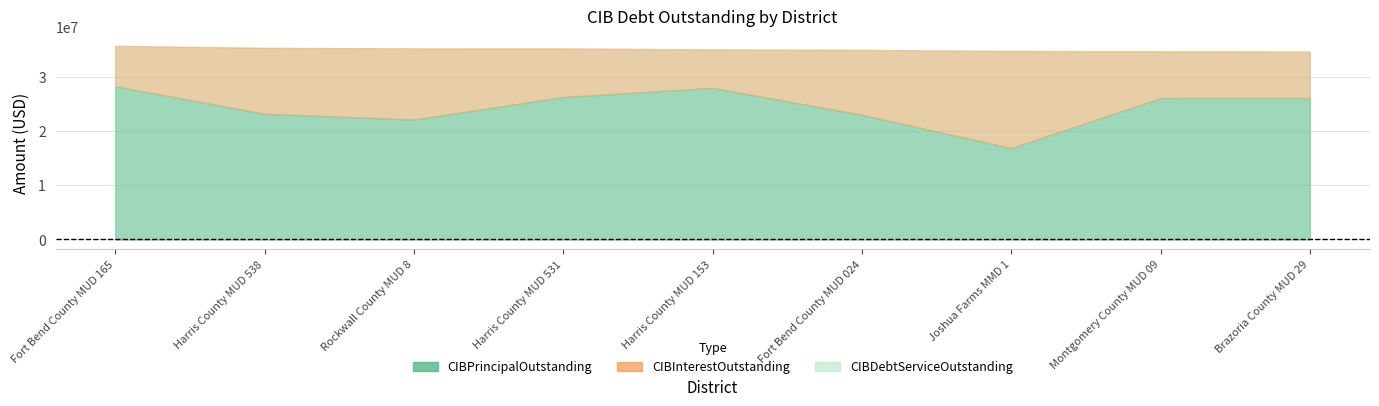

What value does the CIBInterestOutstanding series have at Brazoria County MUD 29?

8572687.7